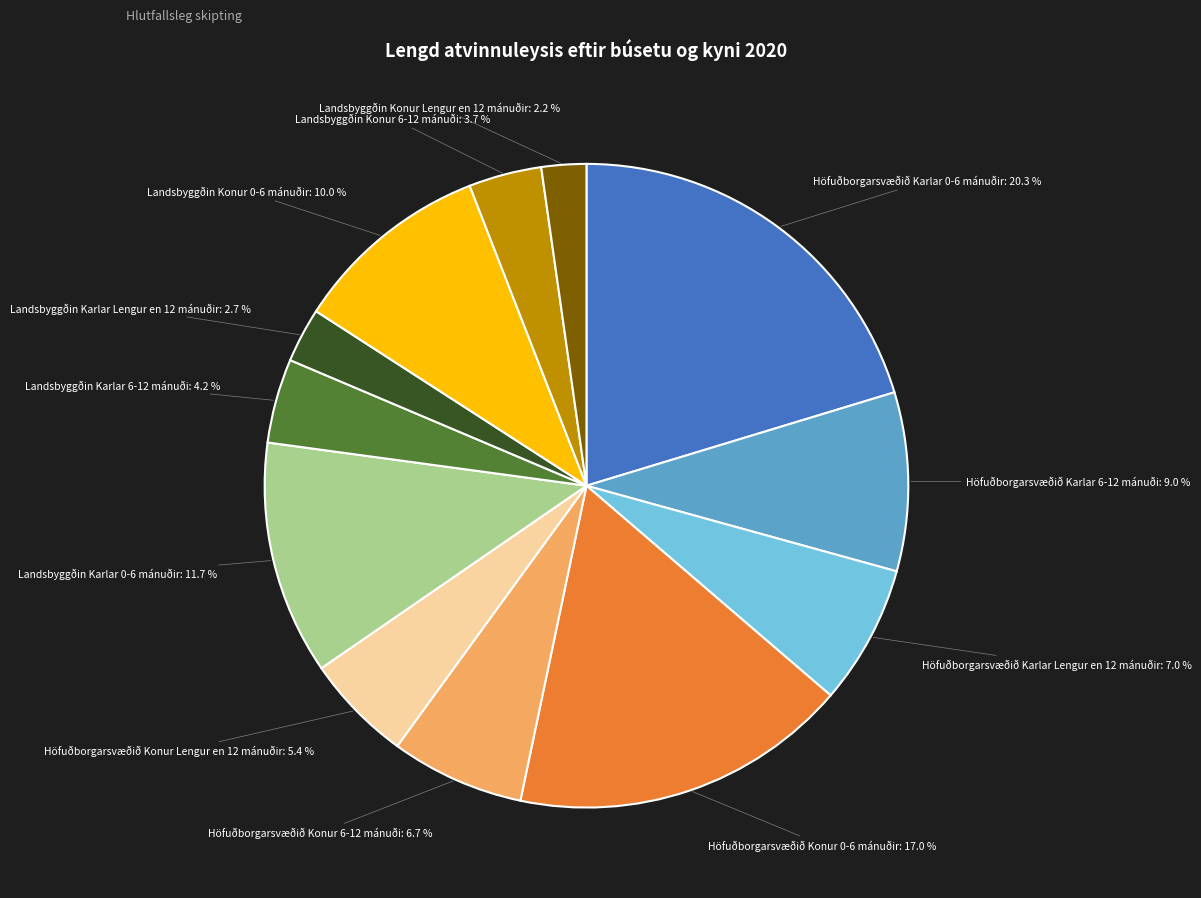

Which slice is the largest?

Höfuðborgarsvæðið Karlar 0-6 mánuðir